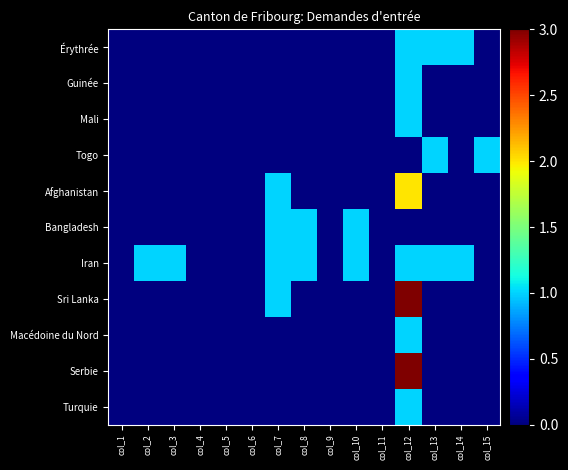

What is the spread (max minus min) of values at col_12?

3